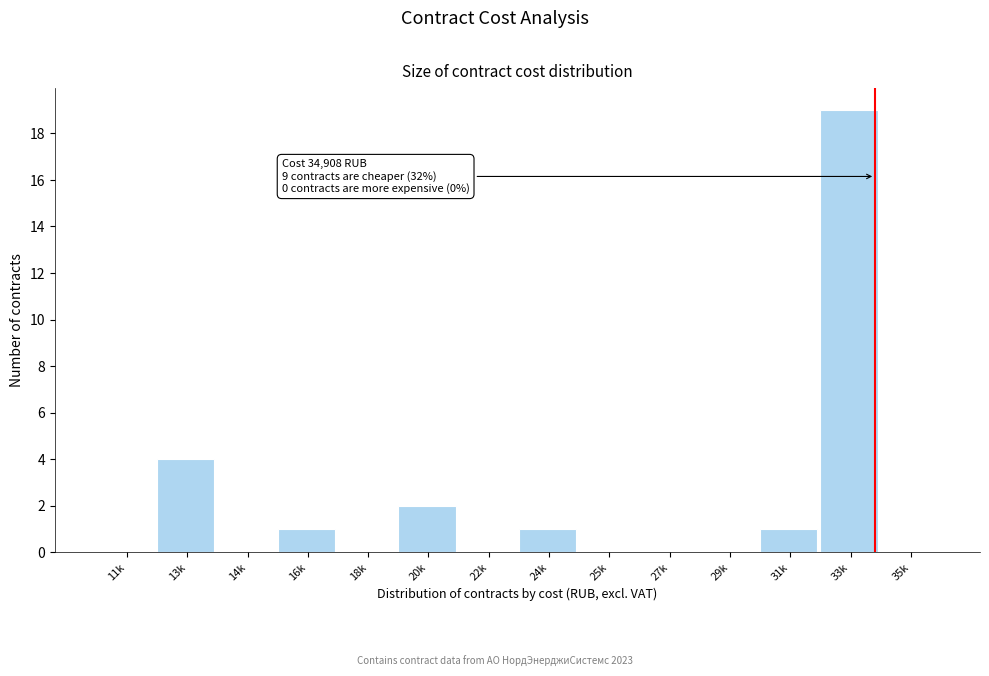

Reading left to right, list all the values displayed in this chart.

11k=0	13k=4	14k=0	16k=1	18k=0	20k=2	22k=0	24k=1	25k=0	27k=0	29k=0	31k=1	33k=19	35k=0